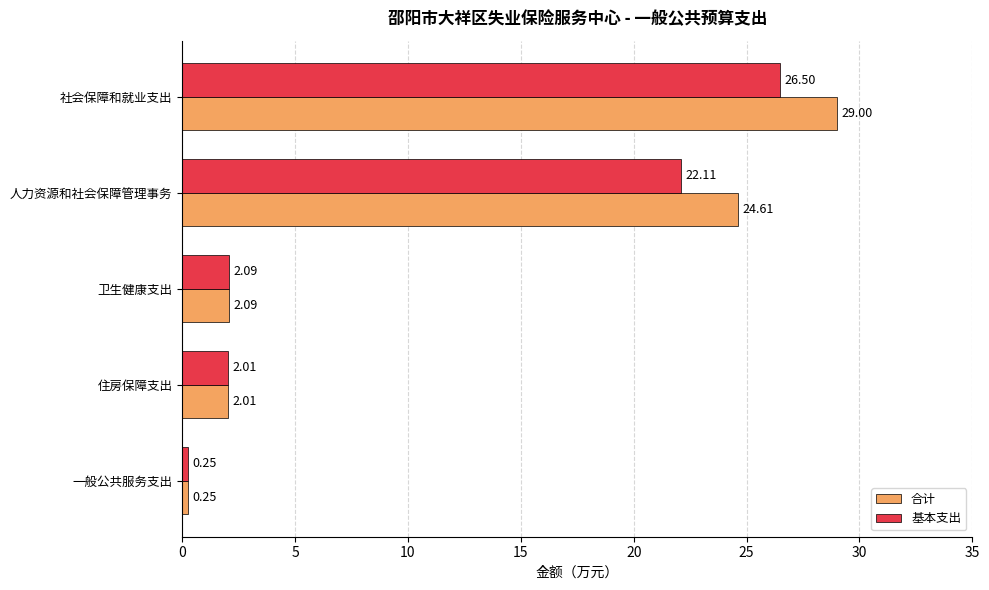

What is the difference between the maximum and second lowest values in the 基本支出 series?

24.5